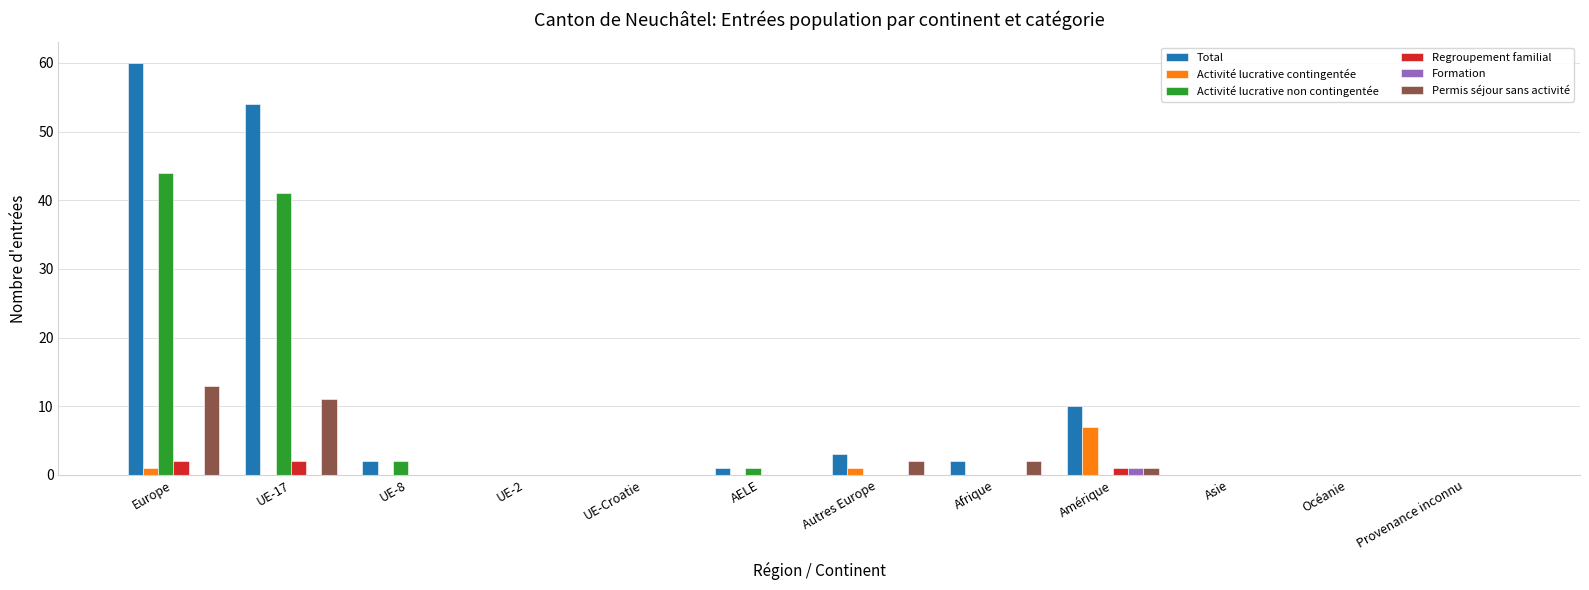

Which series changed the most between Europe and Asie?

Total